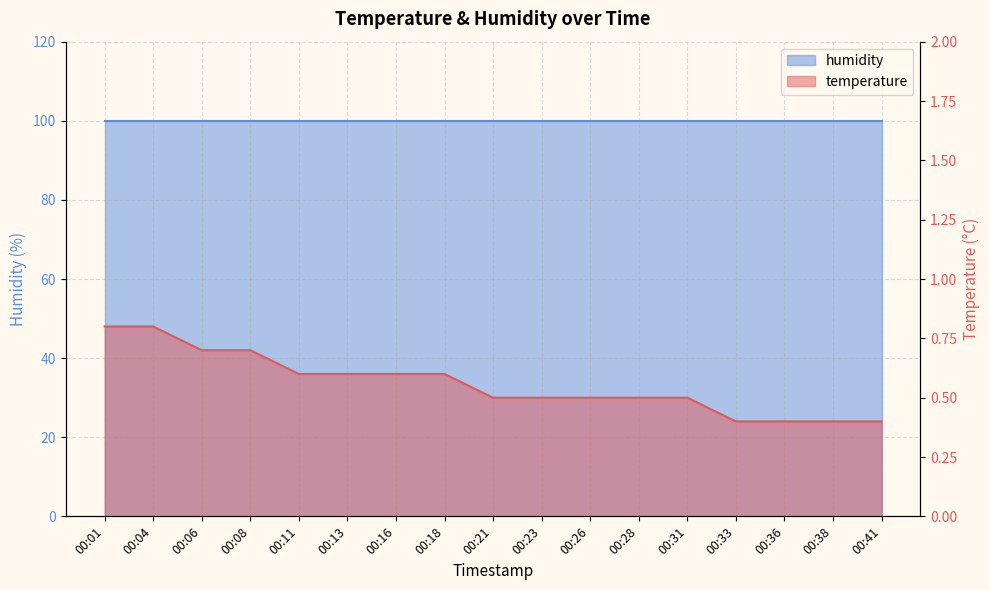

How many values are between 0 and 1?

17